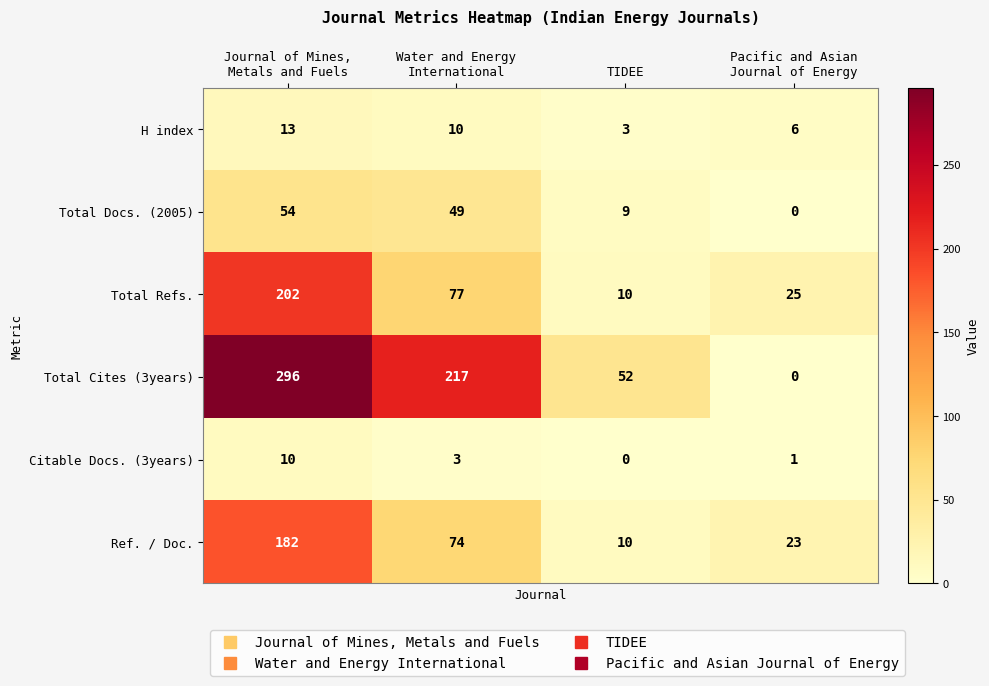

How many distinct data groups are displayed?

6